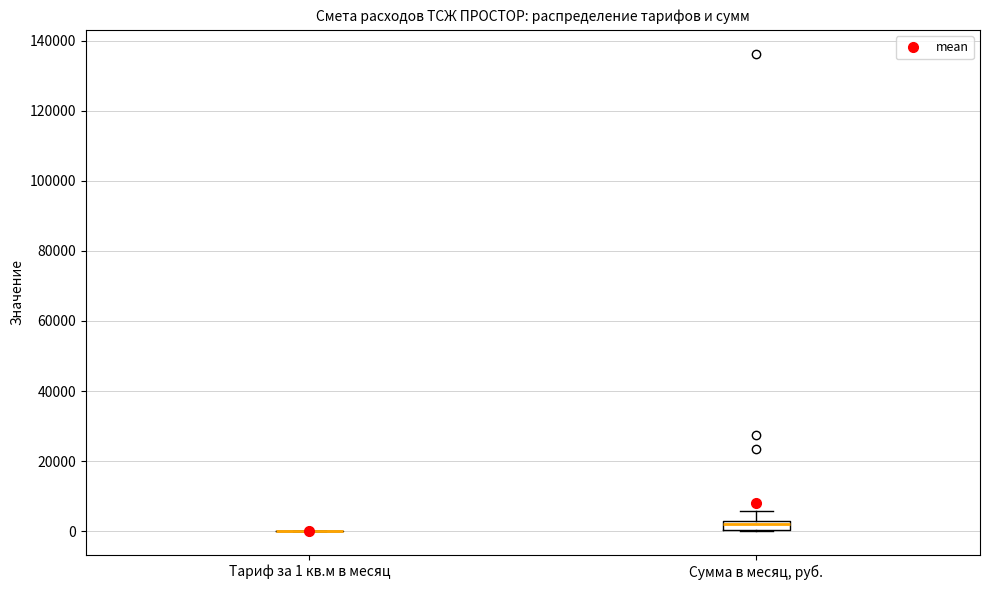

Where does the median line of the box for Сумма в месяц, руб. sit on the y-axis? The values are not printed on the chart, so give them approximately, as read against the axis.

2000